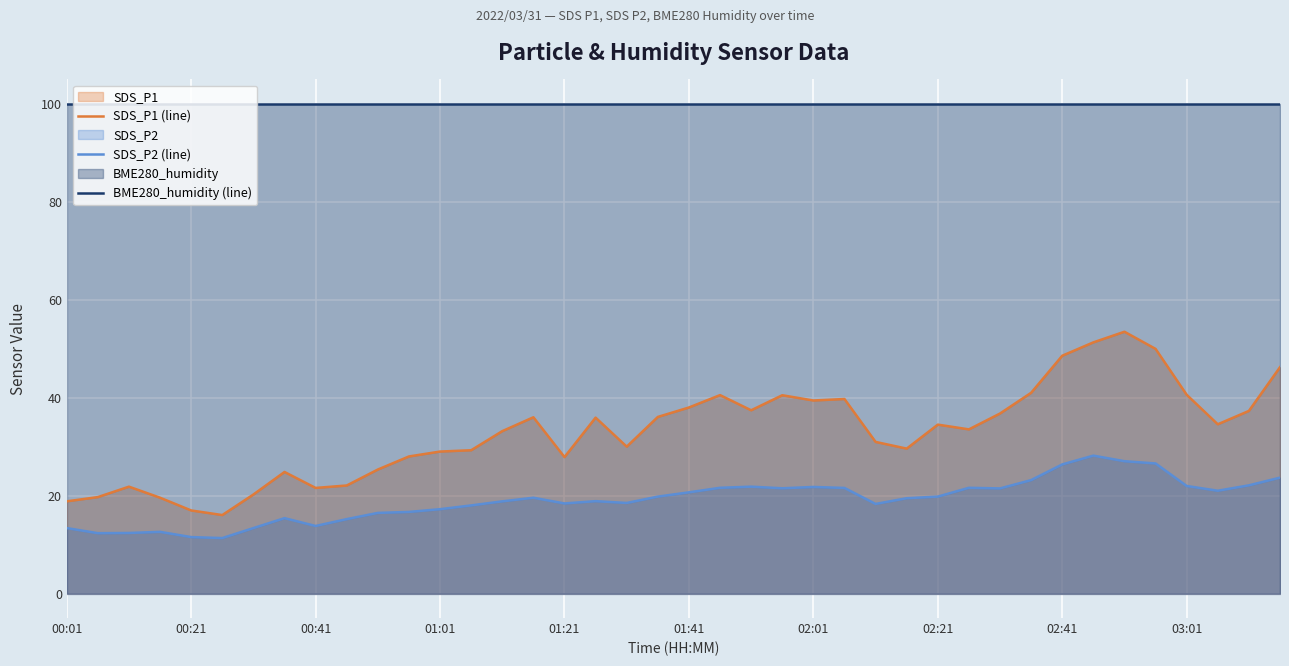

What is the lowest value of the SDS_P2 (line) series?

11.3